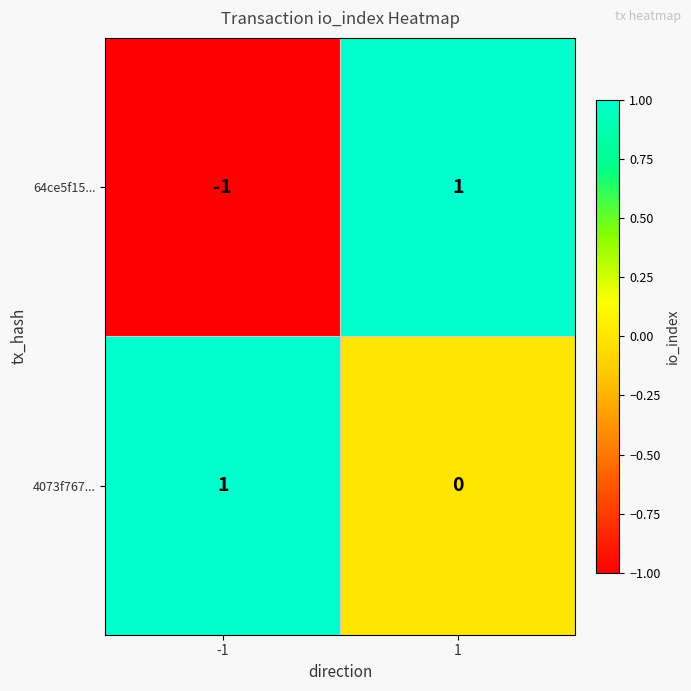

The 64ce5f15... series shows -1 at -1. True or false?

True